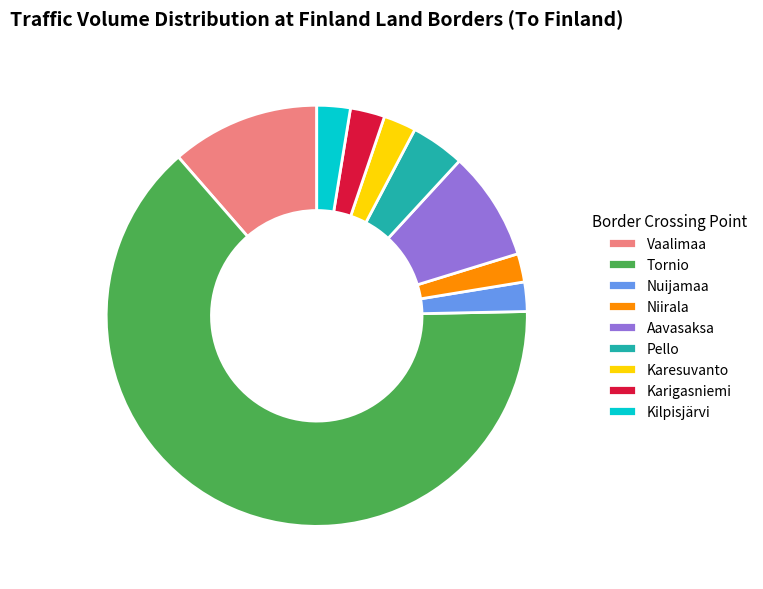

Do Aavasaksa and Niirala together represent more than half of the pie?

No